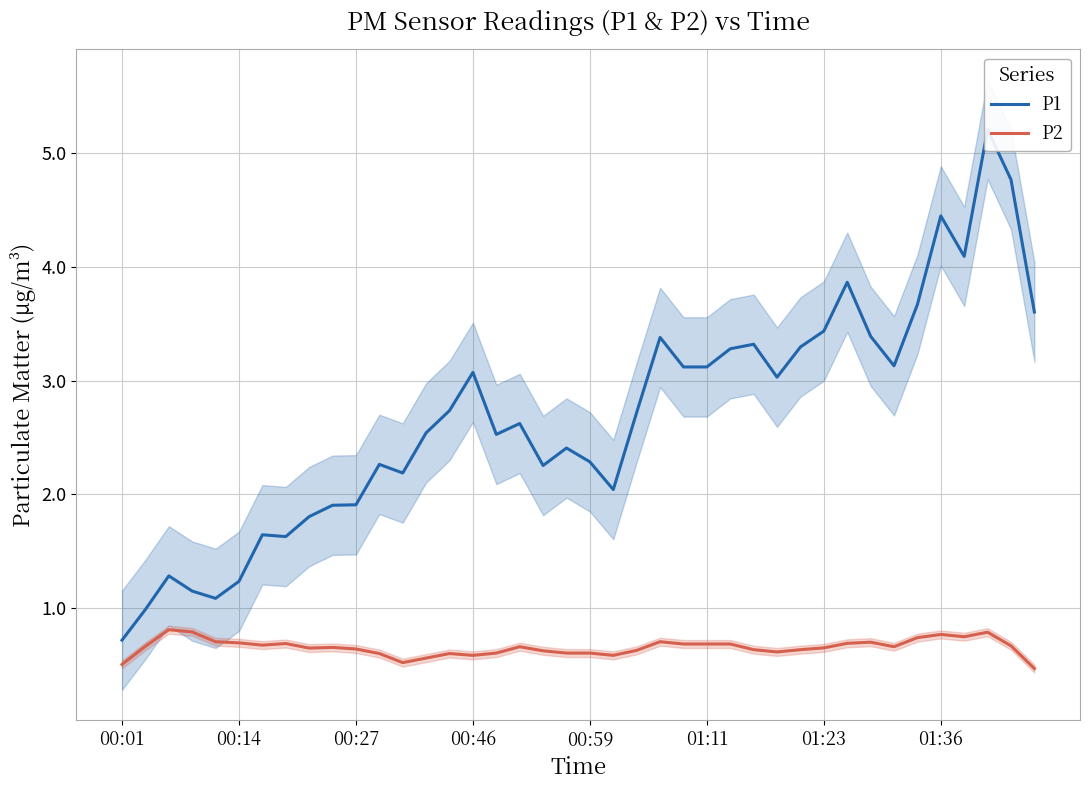

True or false: P2 and P1 cross at least once.

False